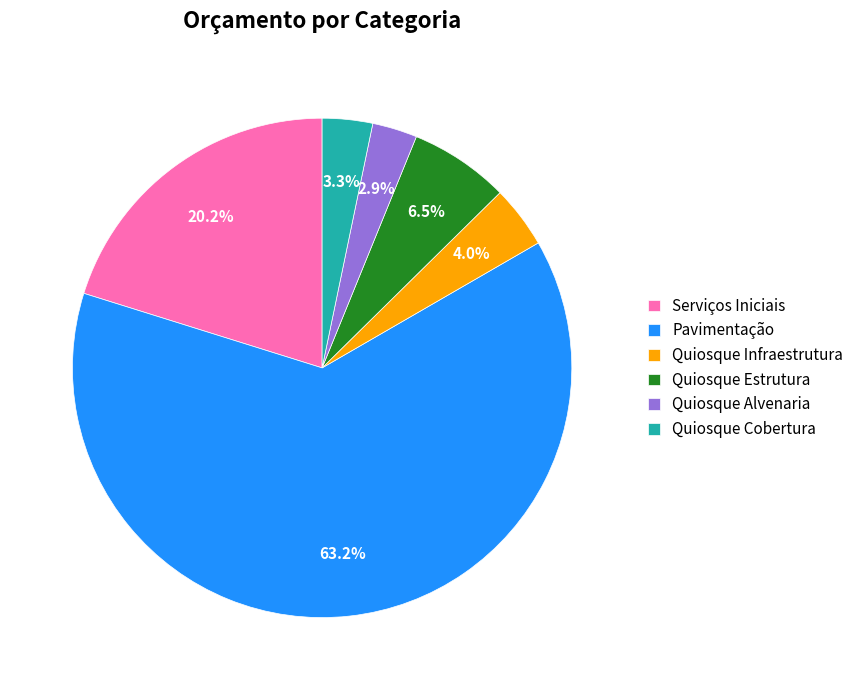

What is the total percentage of Quiosque Alvenaria and Quiosque Infraestrutura?

6.9%